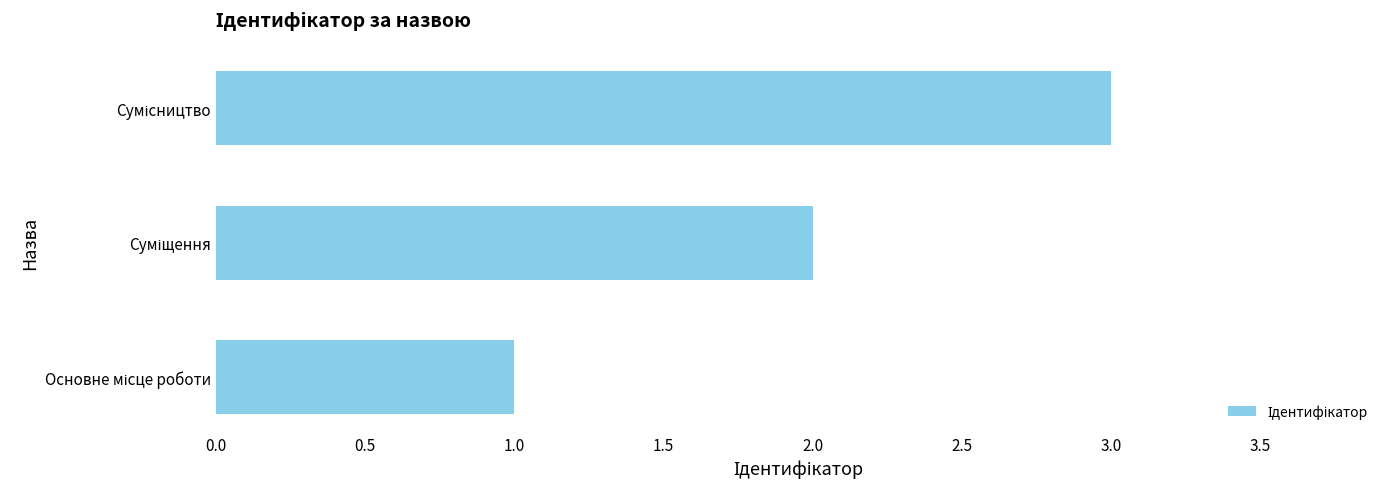

What is the sum of all values?

6